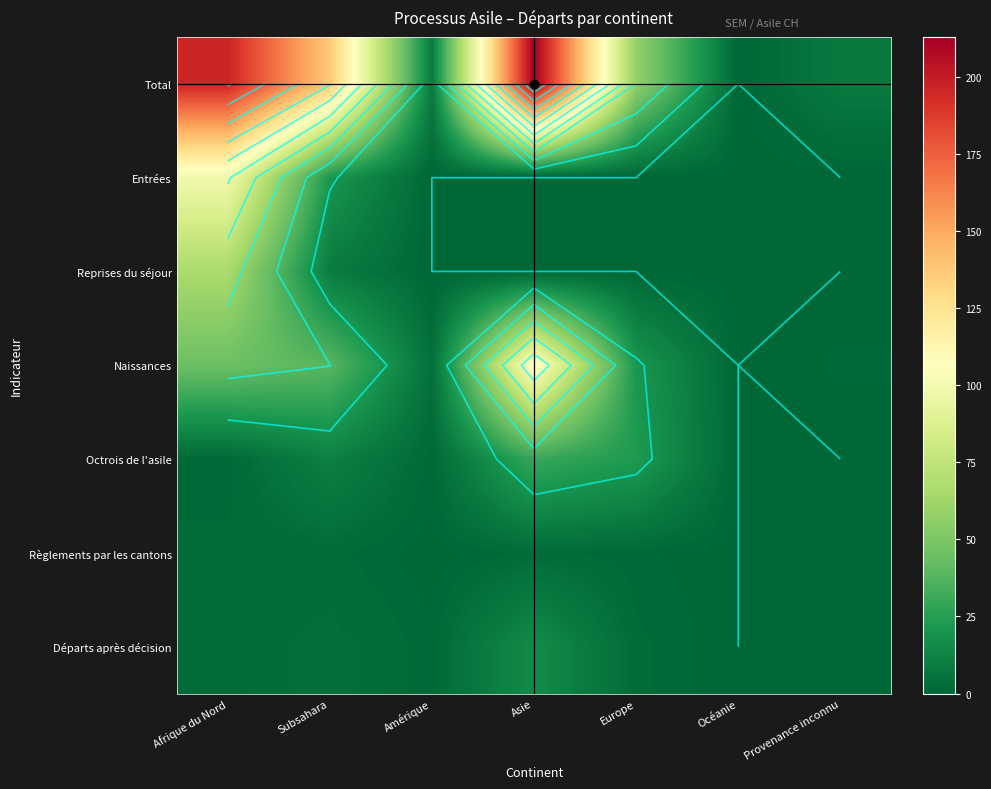

Rank the series by their maximum value, from highest to lowest.

Total, Naissances, Entrées, Reprises du séjour, Octrois de l'asile, Départs après décision, Règlements par les cantons